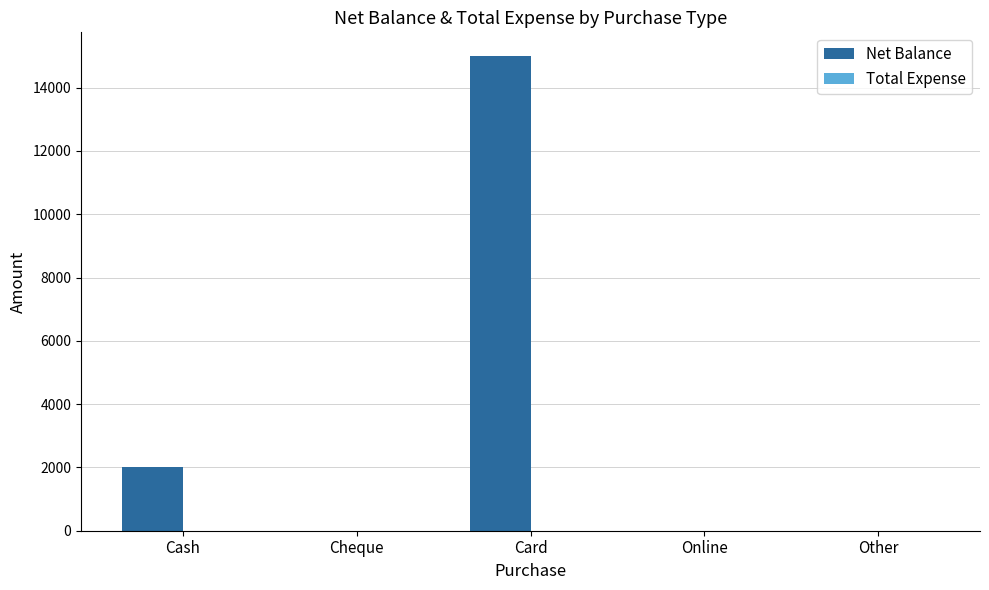

The value at Other is 4970. True or false?

False